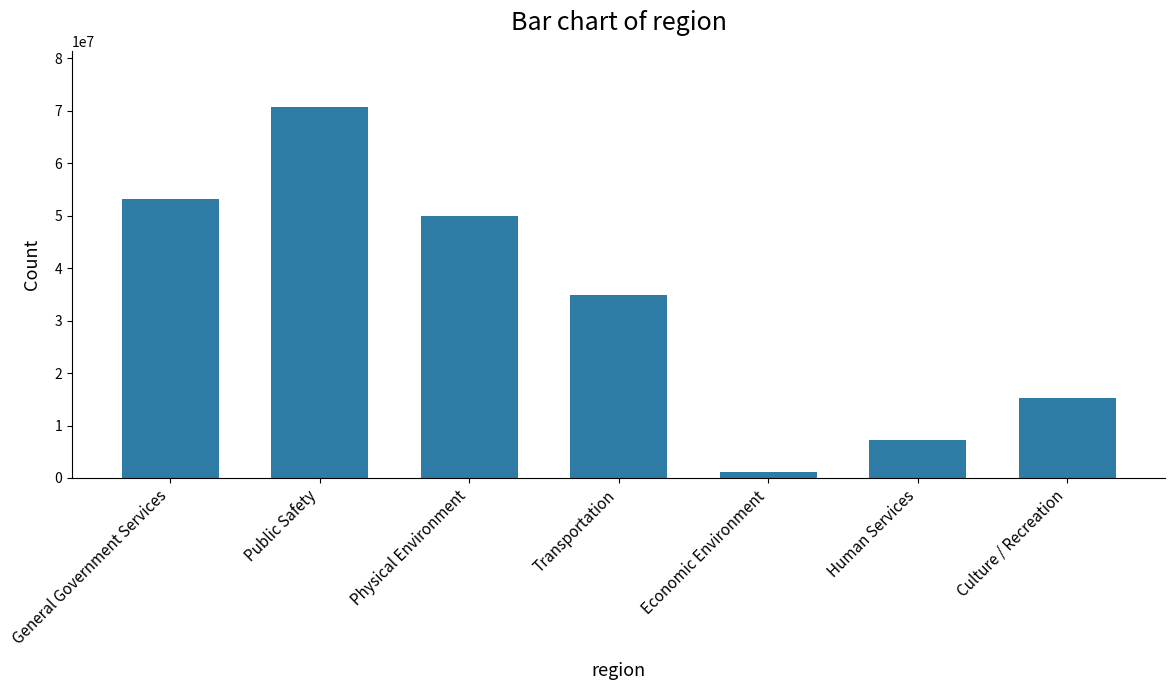

What is the average value?

33178075